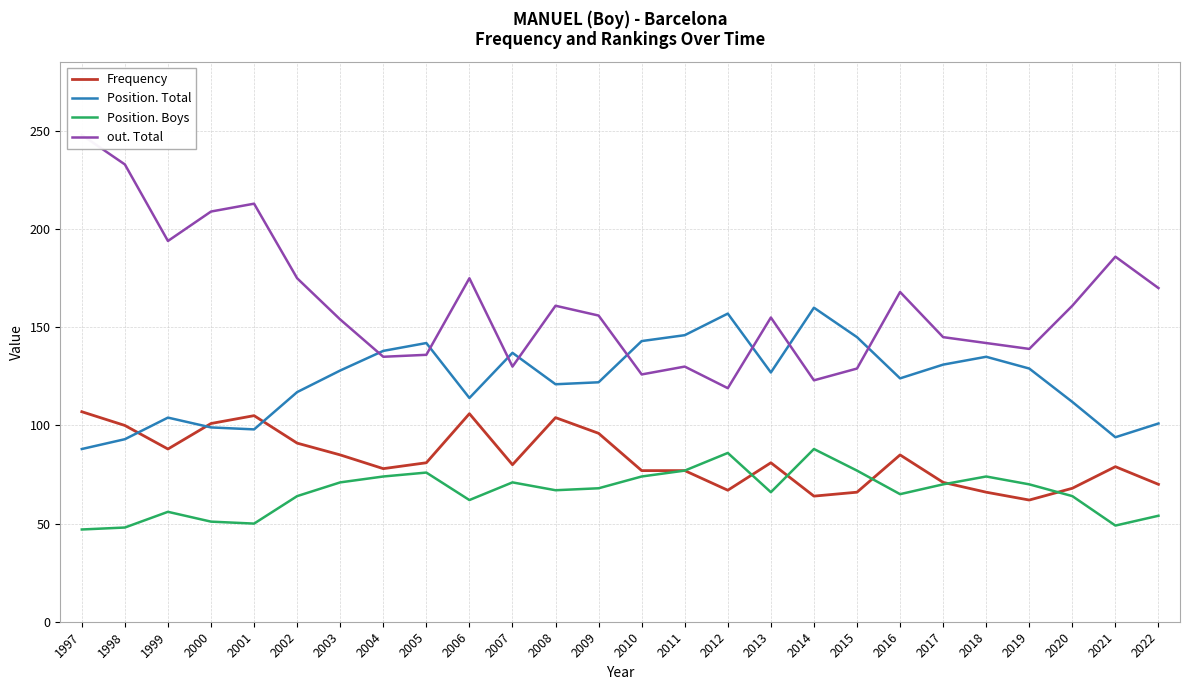

Where is the first local maximum for Frequency?

2001